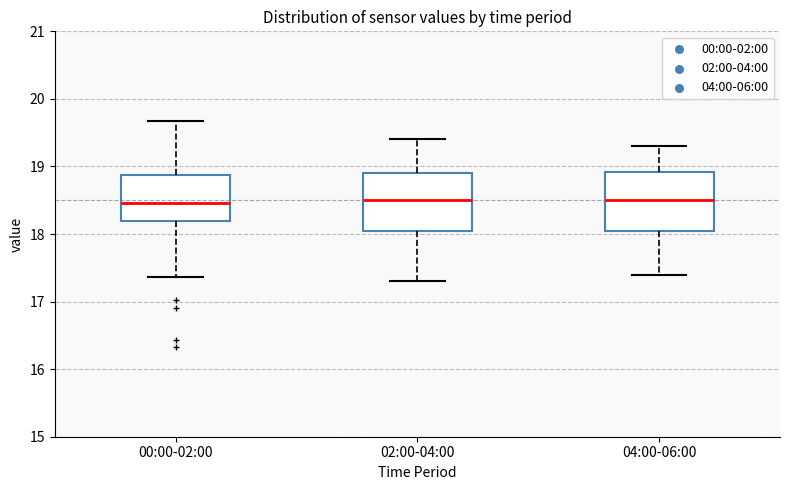

Reading left to right, read every box against the y-axis: the position of its median line, the range the box covers, and the ends of its whiskers. The values are not printed on the chart, so give them approximately, as read against the axis.

00:00-02:00: median 18.5, box 18.2 to 18.9, whiskers 17.4 to 19.7
02:00-04:00: median 18.5, box 18.1 to 18.9, whiskers 17.3 to 19.4
04:00-06:00: median 18.5, box 18.1 to 18.9, whiskers 17.4 to 19.3